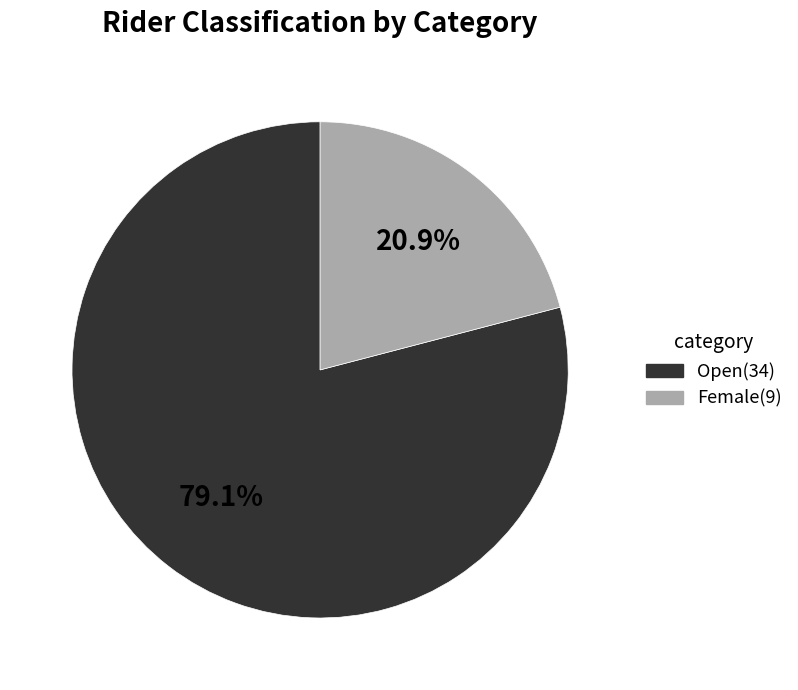

Rank the categories by value from highest to lowest.

Open, Female